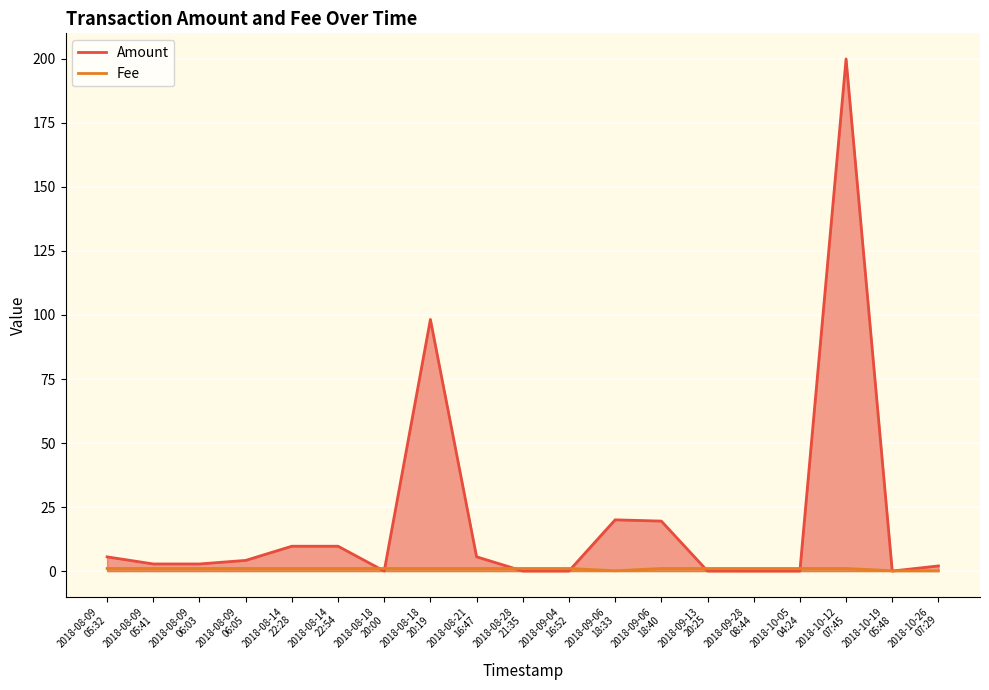

At which label is Amount closest to 100?

2018-08-18
20:19